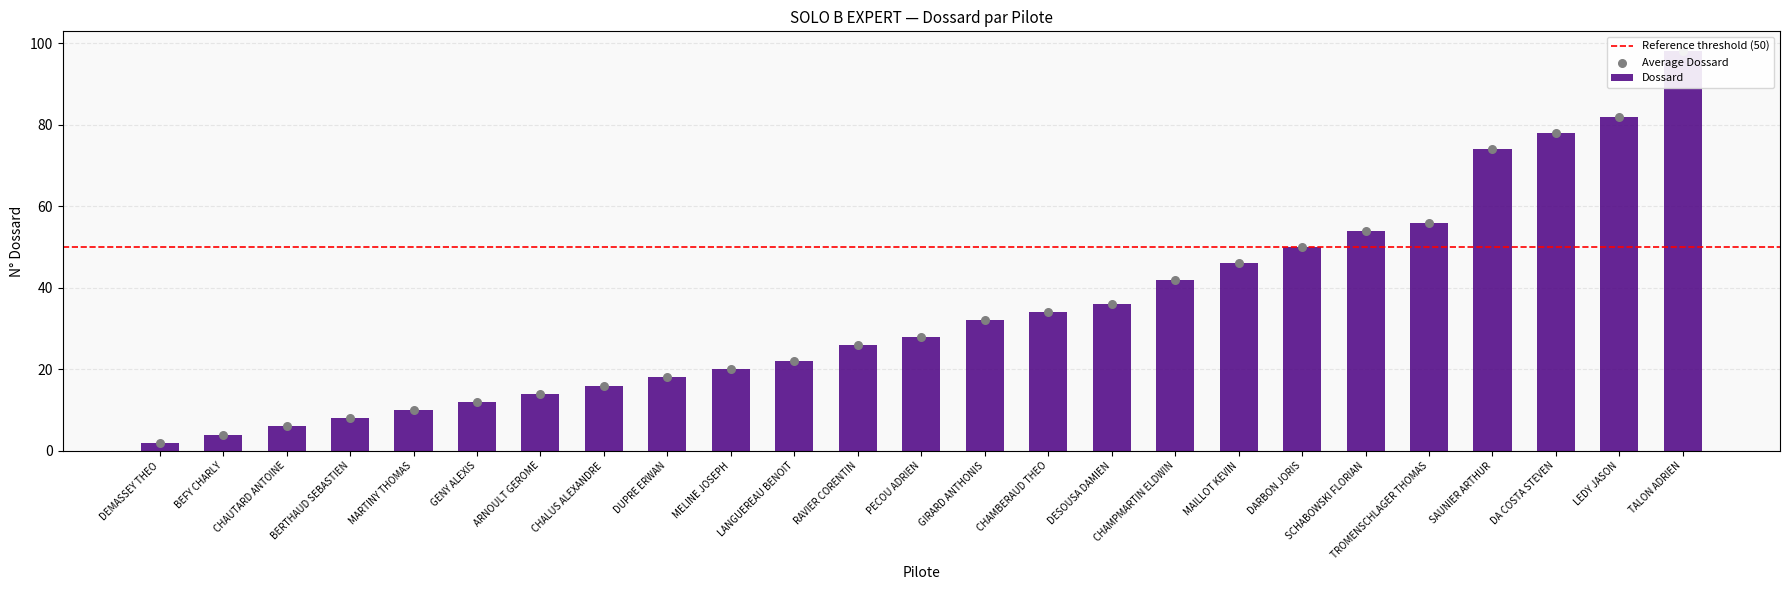

Between LANGUEREAU BENOIT and GENY ALEXIS, which is larger?

LANGUEREAU BENOIT